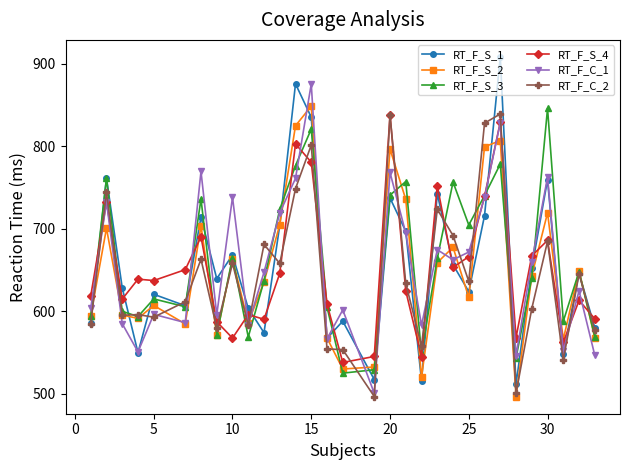

What is the minimum value for RT_F_C_2?

496.5